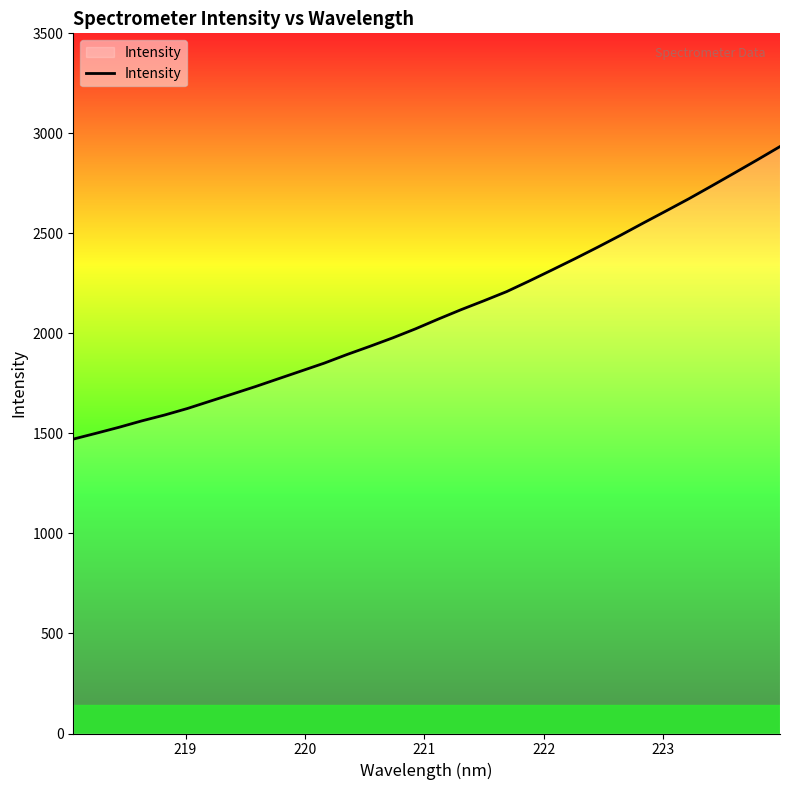

What is the maximum value shown in the chart?

2934.0